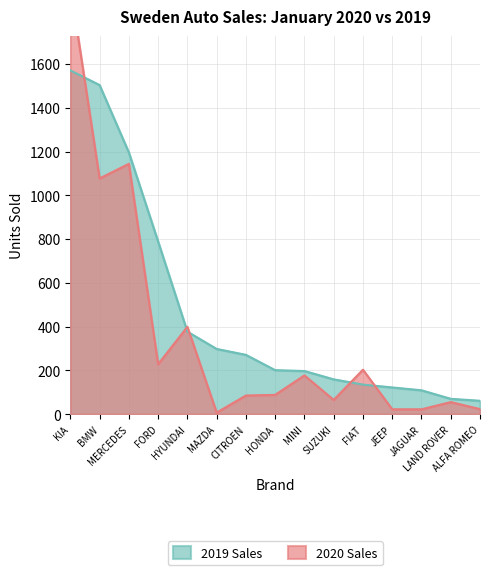

The 2020 Sales series shows 88 at HONDA. True or false?

True